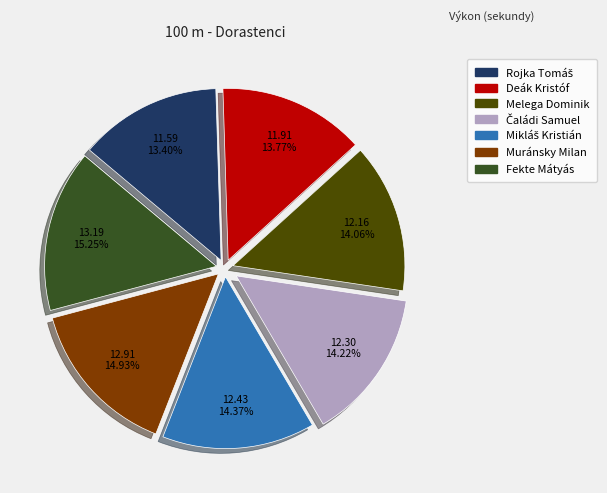

Is there a majority slice in this chart?

No